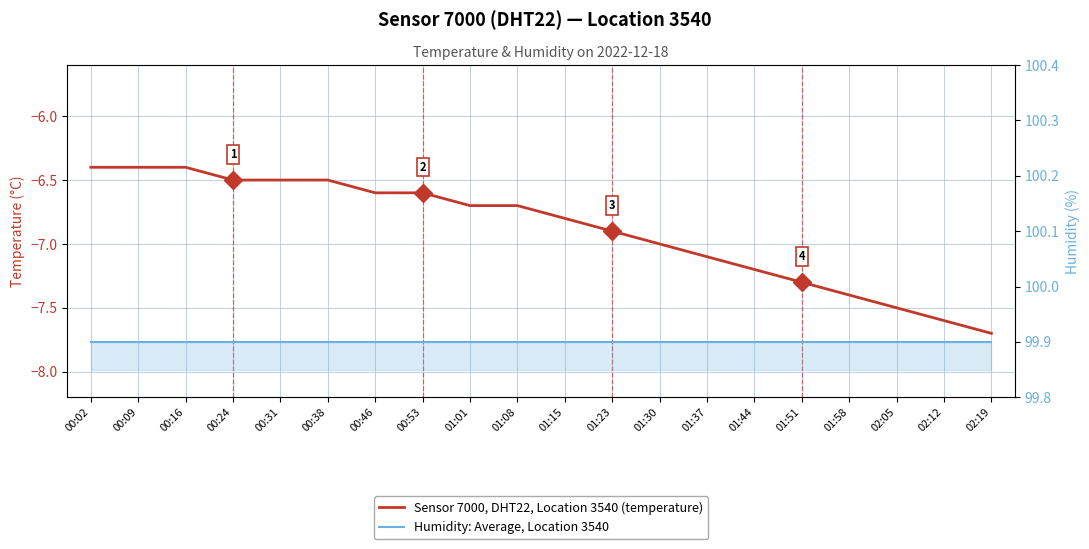

Reading left to right, what are all the values shown in this chart?

Sensor 7000, DHT22, Location 3540 (temperature): -6.4	-6.4	-6.4	-6.5	-6.5	-6.5	-6.6	-6.6	-6.7	-6.7	-6.8	-6.9	-7.0	-7.1	-7.2	-7.3	-7.4	-7.5	-7.6	-7.7
Humidity: Average, Location 3540: 99.9	99.9	99.9	99.9	99.9	99.9	99.9	99.9	99.9	99.9	99.9	99.9	99.9	99.9	99.9	99.9	99.9	99.9	99.9	99.9